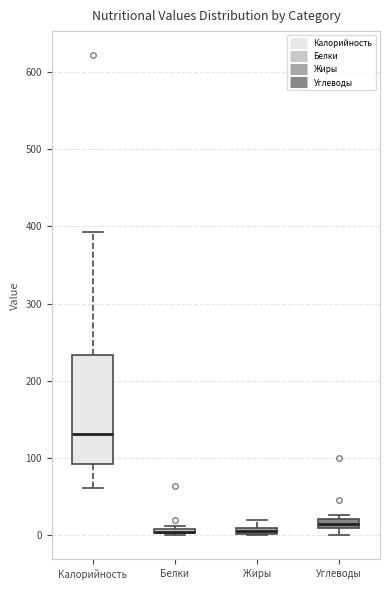

Comparing the boxes themselves (not the whiskers), which one is the tallest?

Калорийность